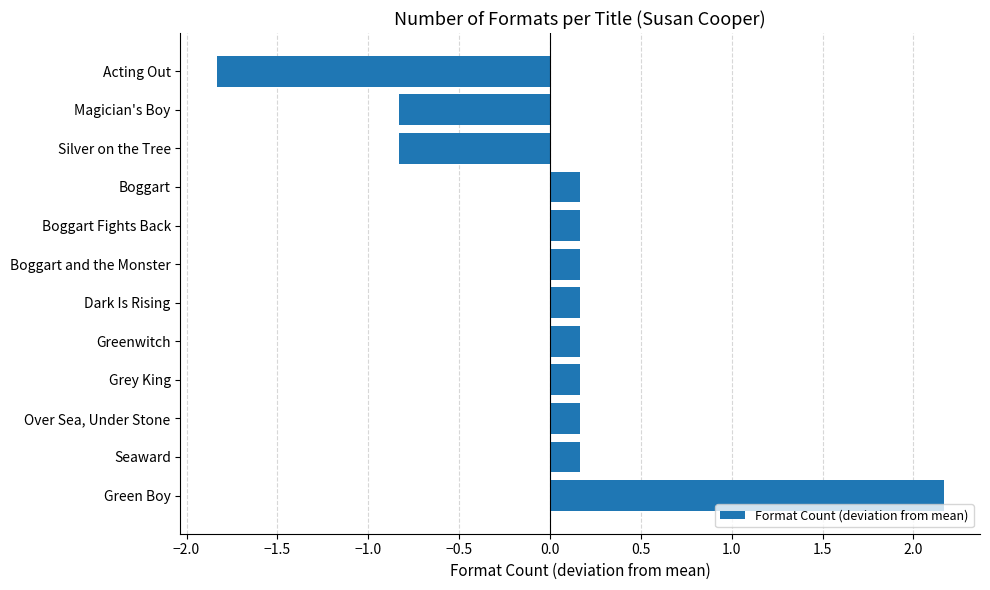

What is the maximum value shown in the chart?

2.2